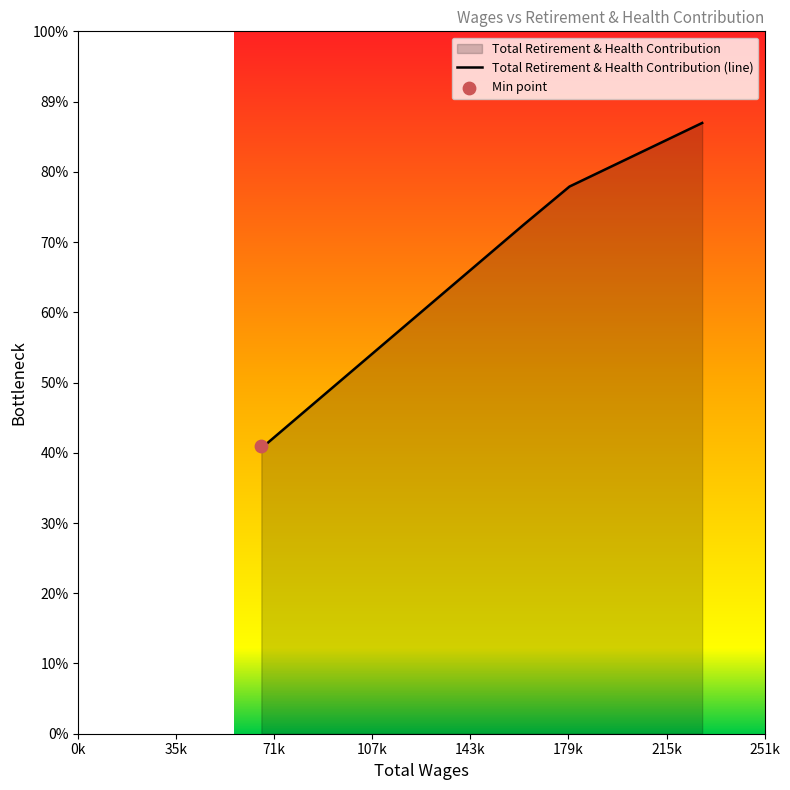

What is the ratio of the value at 179963.0 to the value at 163221.0?

1.1